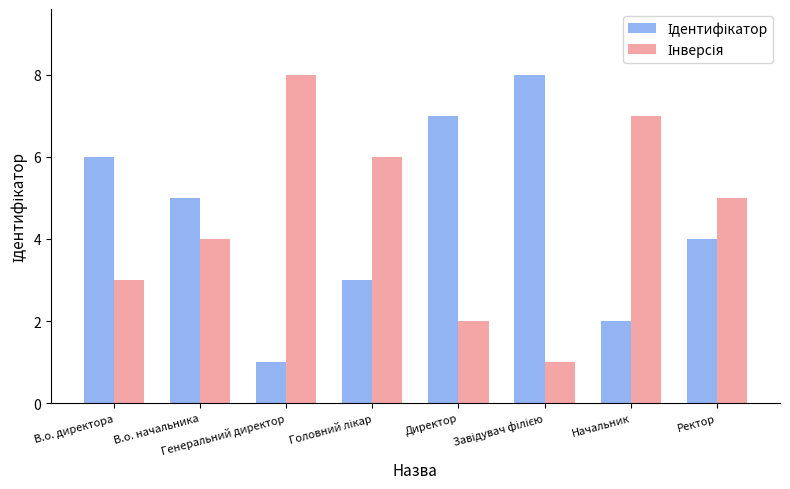

What is the greatest value displayed?

8